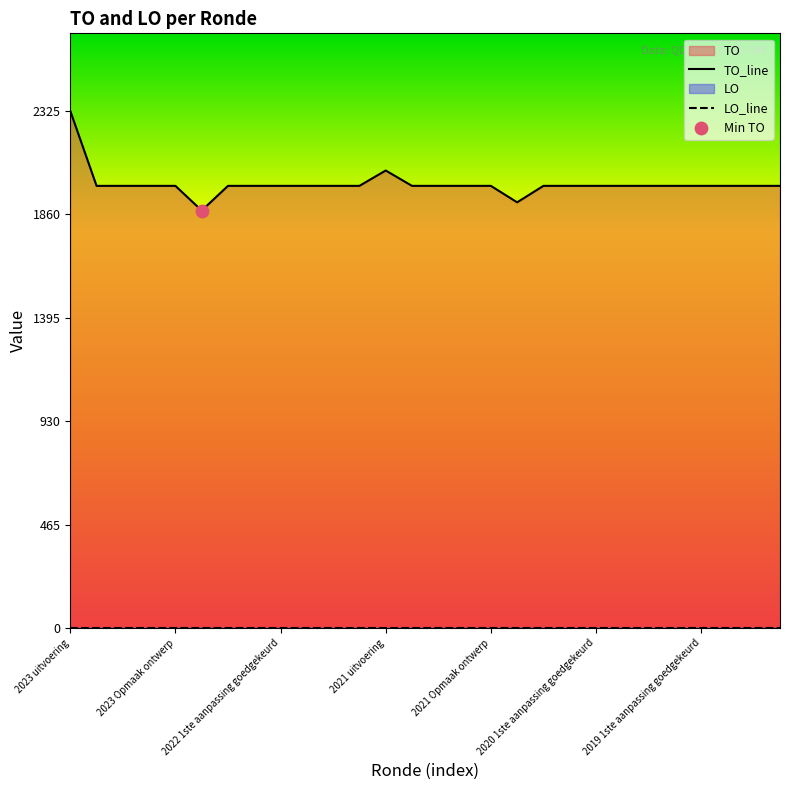

Is the value of LO_line at 26 greater than the value of TO_line at 17?

No